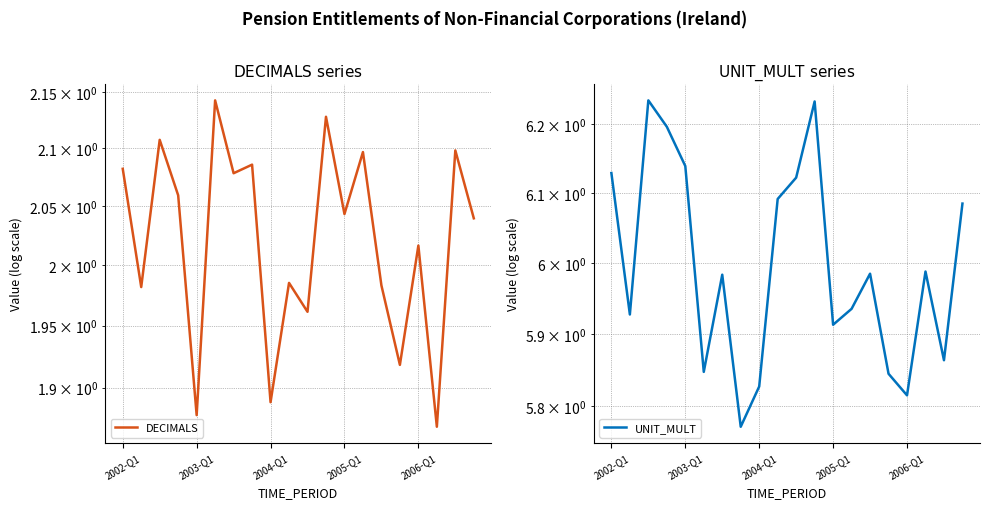

True or false: DECIMALS and UNIT_MULT cross at least once.

False